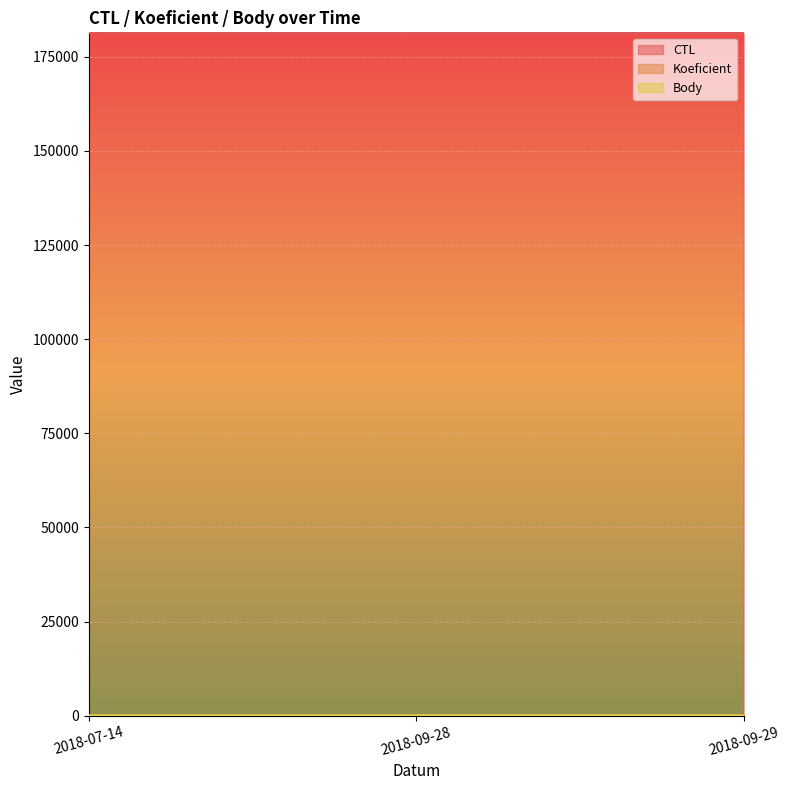

At how many categories does at least one series exceed 166638?

3